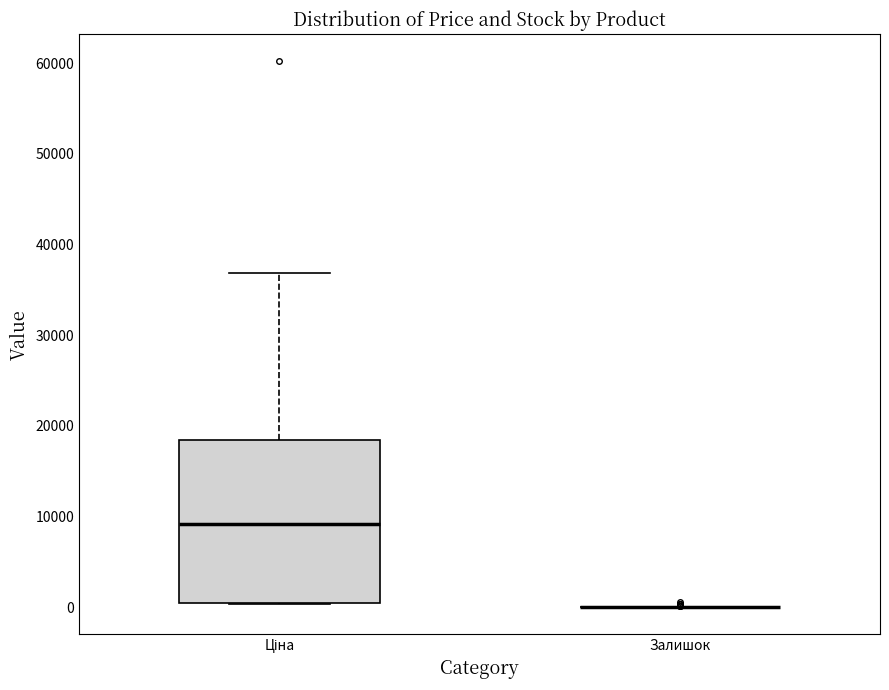

Reading left to right, transcribe this box plot: for each box, give where its median line is, the range the box spans, and where its two whiskers end, as read against the y-axis. The values are not printed on the chart, so give them approximately, as read against the axis.

Ціна: median 9000, box 0 to 18000, whiskers 0 to 37000
Залишок: box collapsed to a line at 0, whiskers 0 to 0